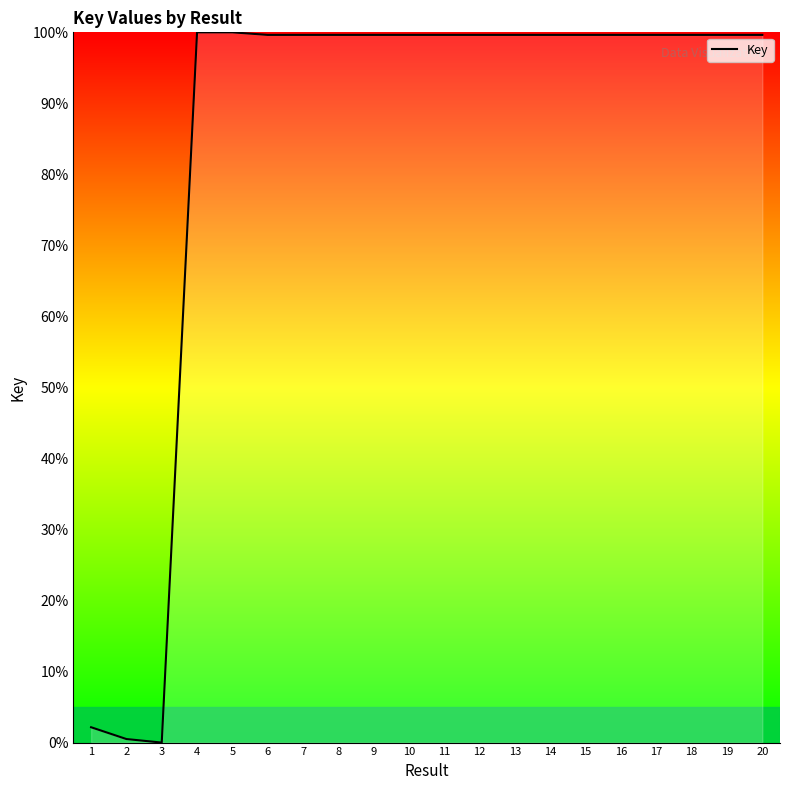

How many categories are shown in the chart?

20